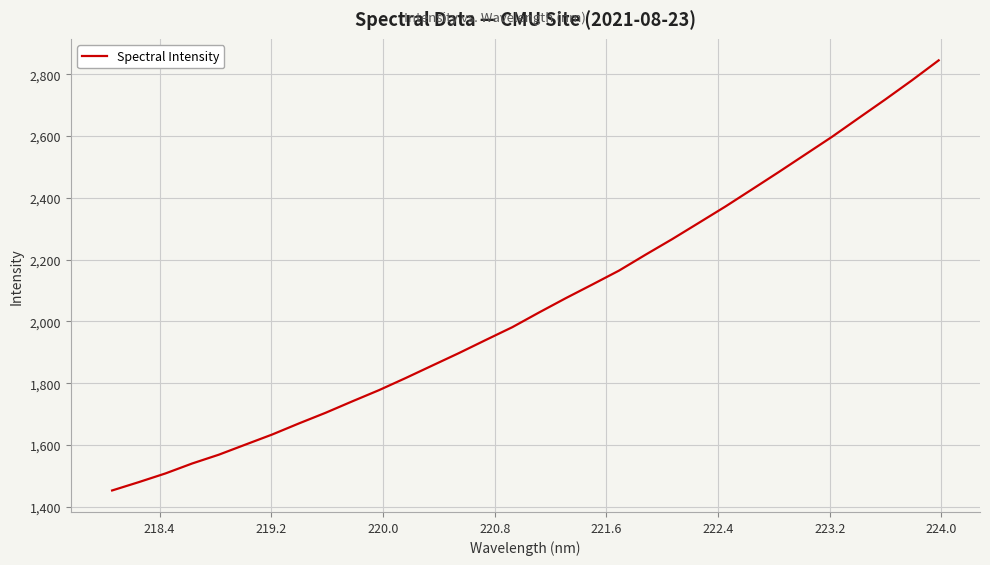

Does the chart display data point markers on the line(s)?

No